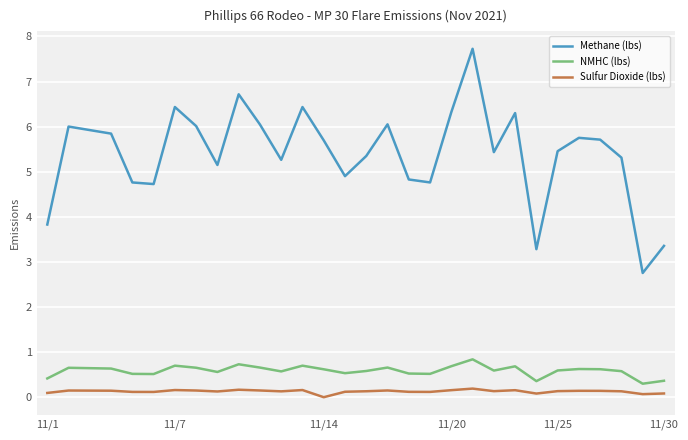

Rank the series by their maximum value, from highest to lowest.

Methane (lbs), NMHC (lbs), Sulfur Dioxide (lbs)